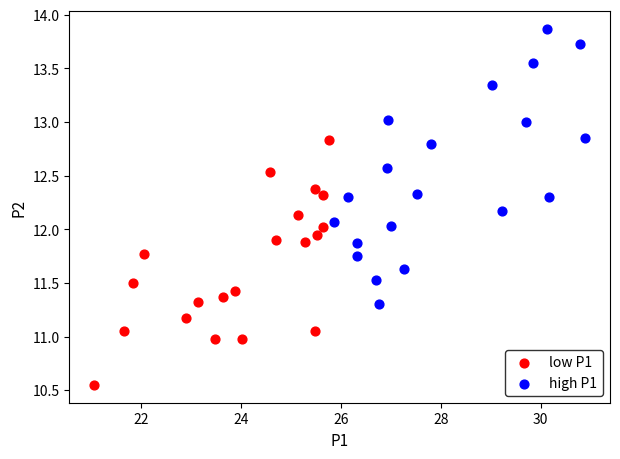

Which series has the widest spread of Y values?

high P1